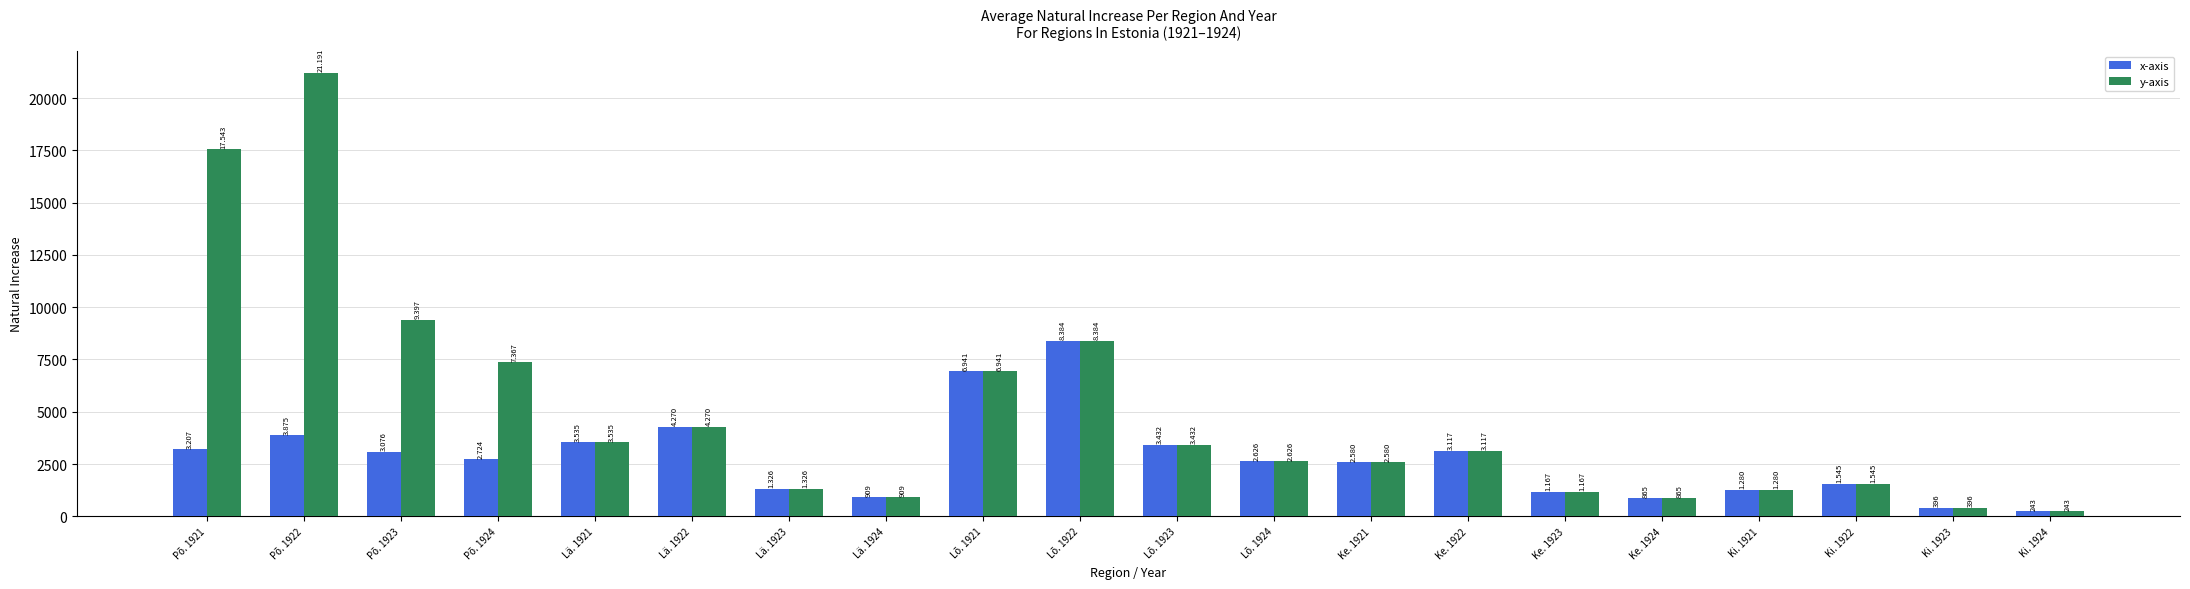

What is the label of the 15th bar from the left?

Ke. 1923